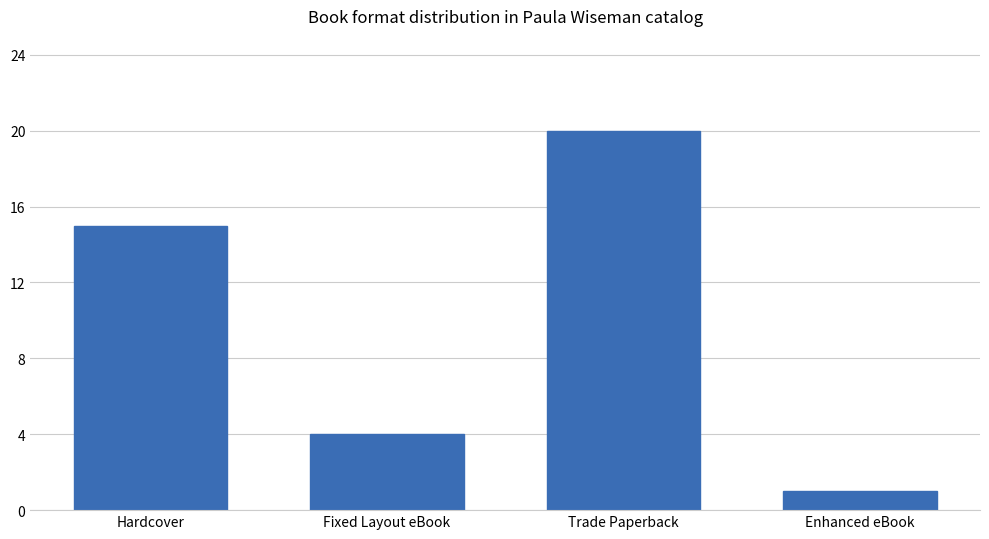

Is it true that the value at Trade Paperback is 6?

False